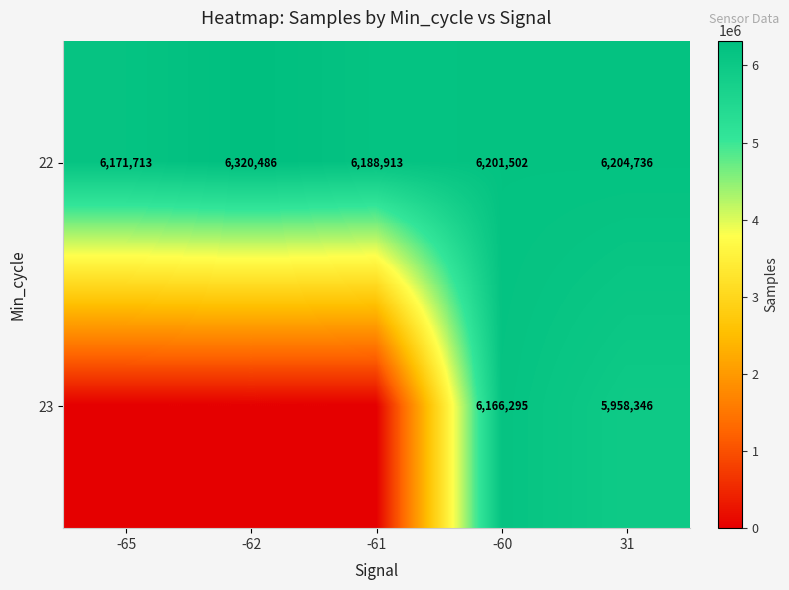

What is the difference between the 22 values at -65 and -61?

17200